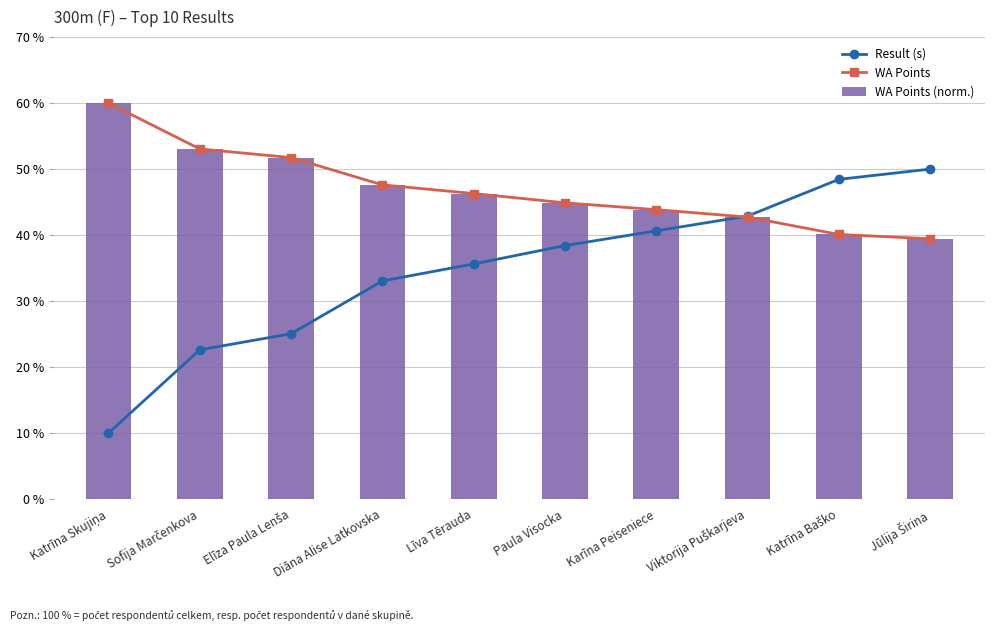

How many categories are shown in the chart?

10